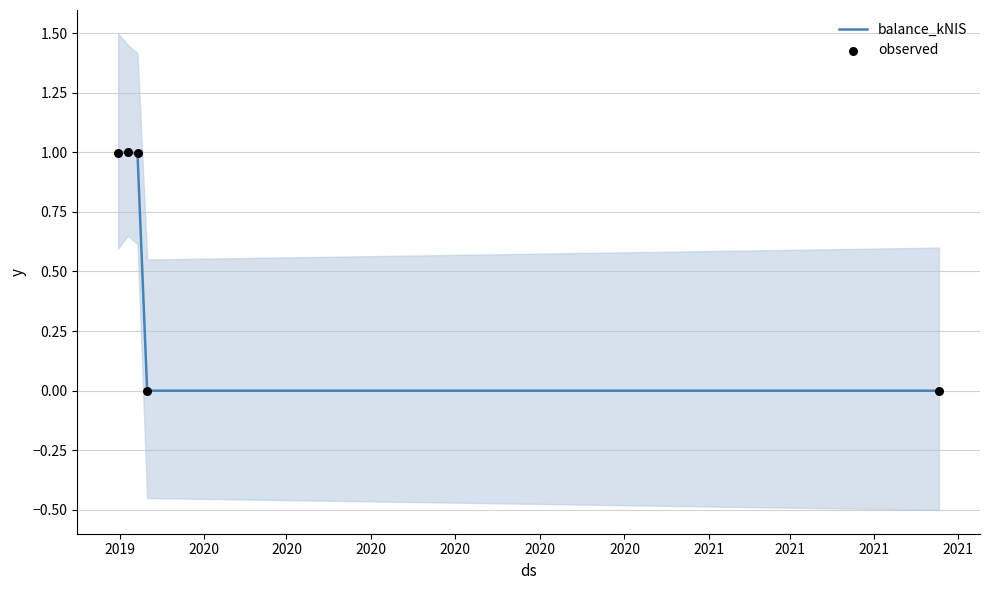

What are all the series names shown in the legend?

balance_kNIS, observed